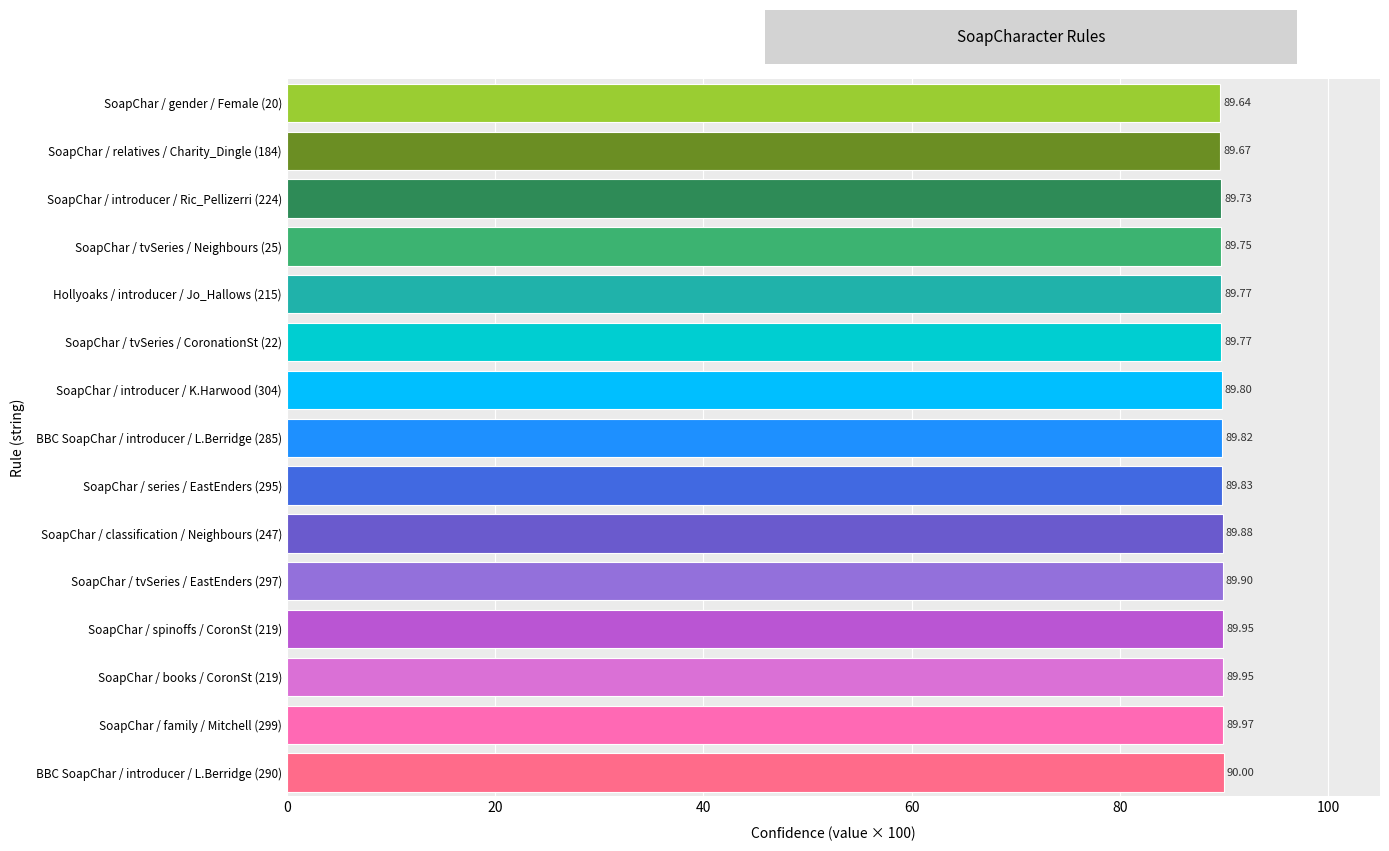

What is the difference between the maximum and minimum values?

0.4